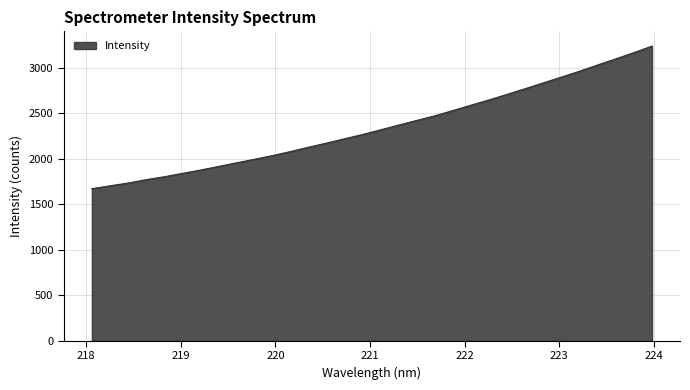

What is the difference between the maximum and minimum values?

1567.7